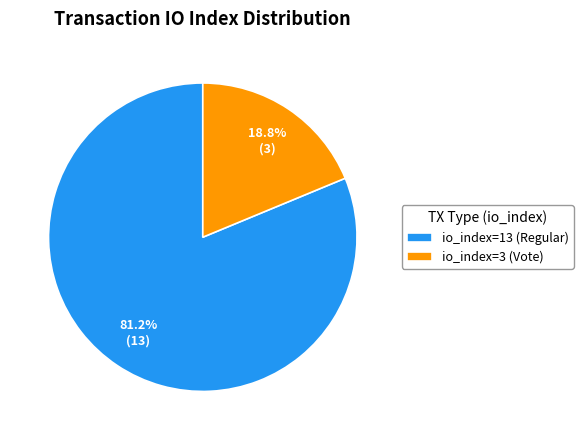

Is it true that io_index=13 (Regular) is 81% of the pie?

True